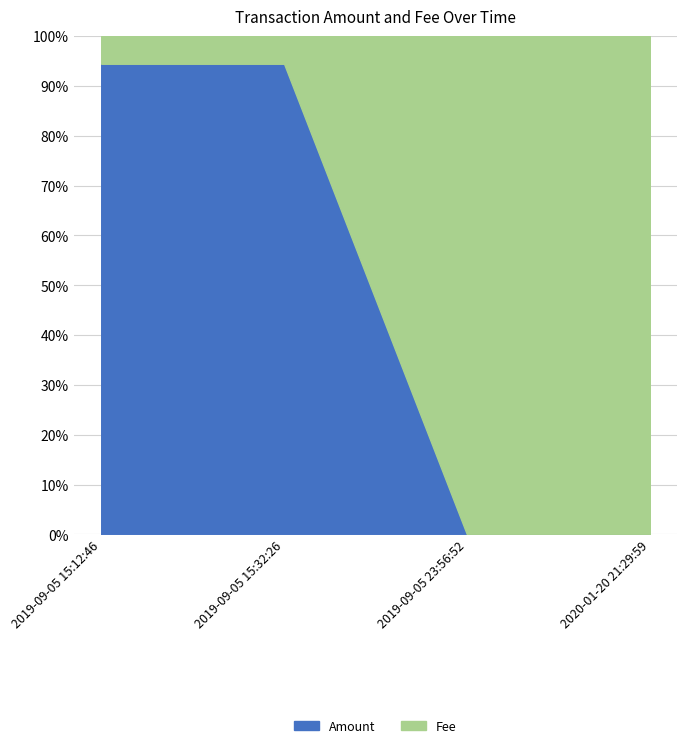

Is the value of Amount at 2019-09-05 15:12:46 greater than the value of Fee at 2019-09-05 15:12:46?

Yes